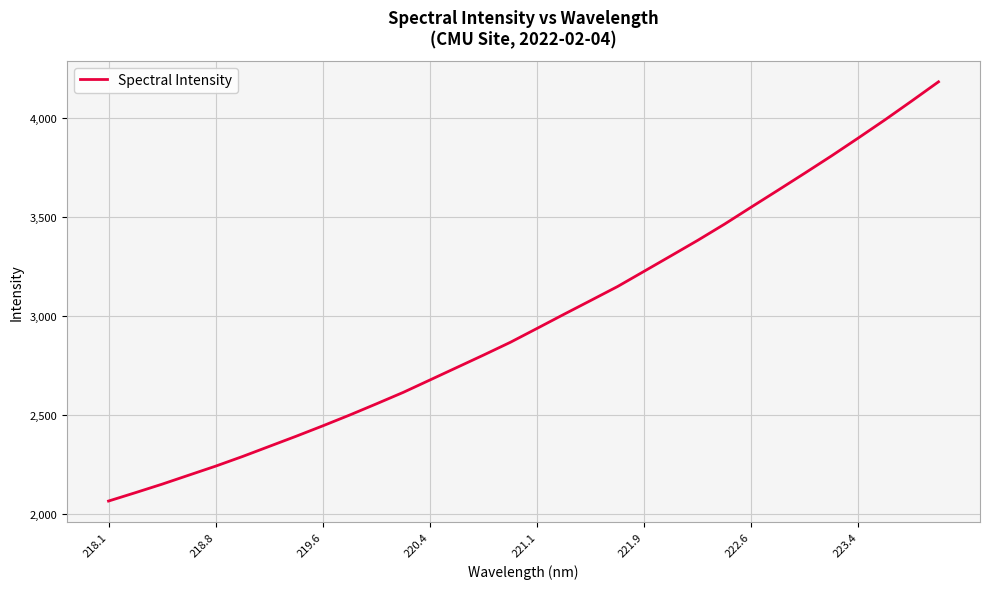

What is the difference between the second highest and minimum values?

2018.3